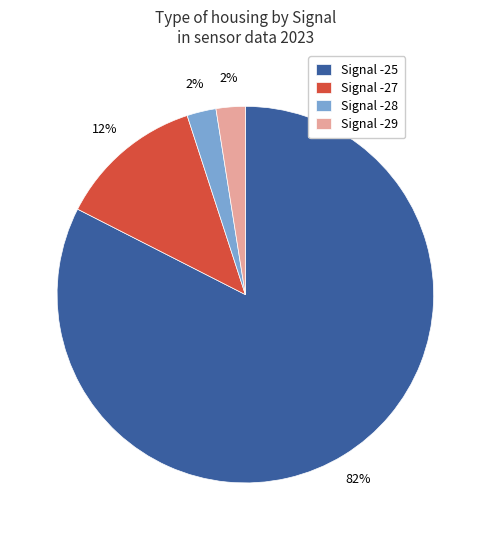

To the nearest percent, what is the average slice percentage?

25%